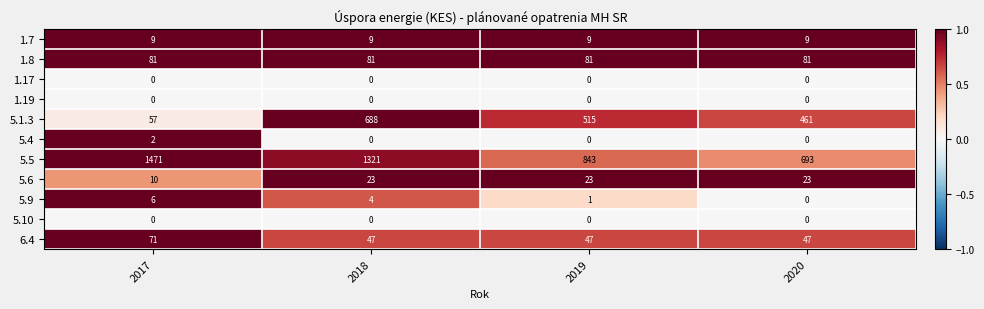

At which label does 5.9 first exceed 4?

2017